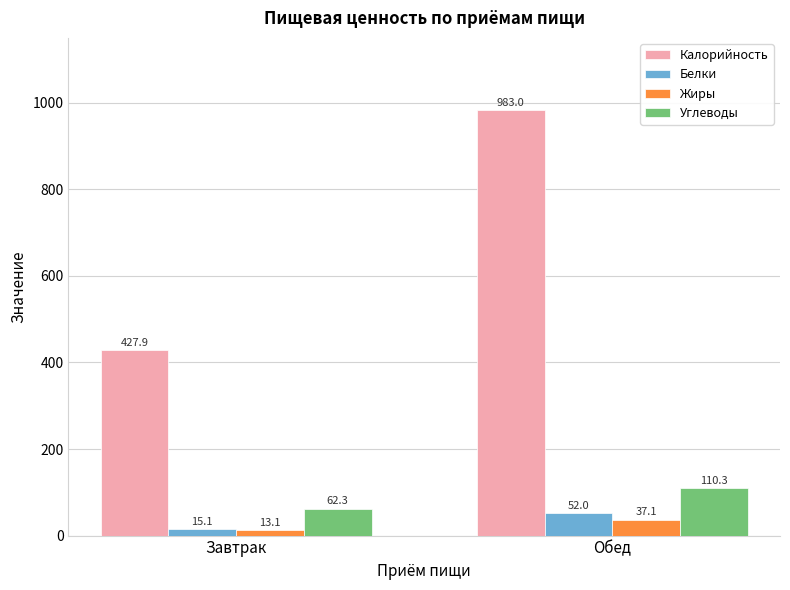

How many bars are there in total?

8